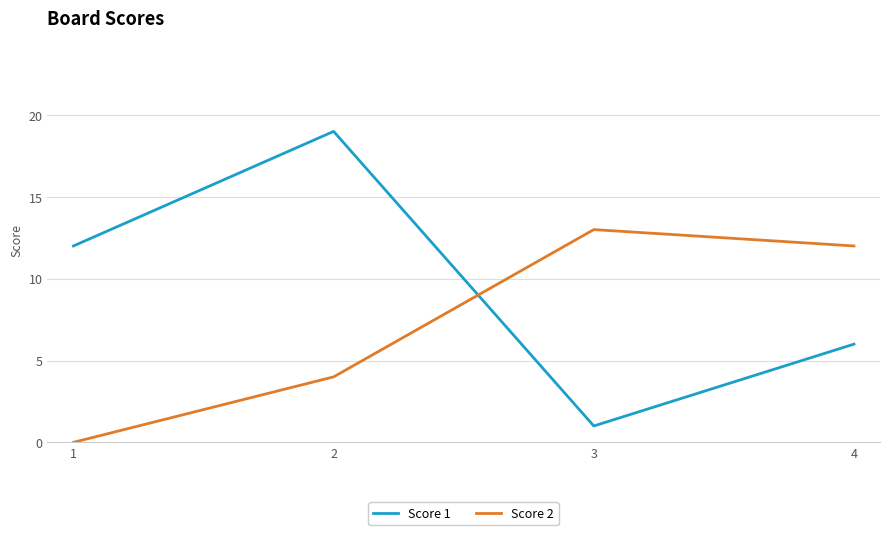

Rank the series by their average value, from highest to lowest.

Score 1, Score 2